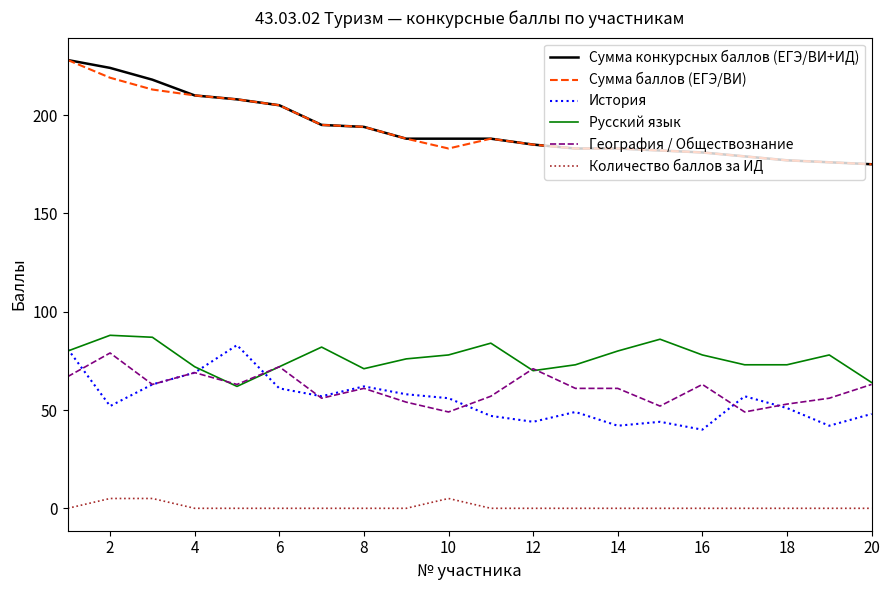

How many values in the Сумма баллов (ЕГЭ/ВИ) series are below 188?

10